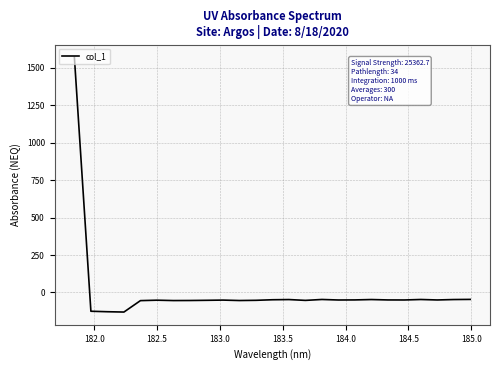

What is the difference between the maximum and minimum values?

1702.3